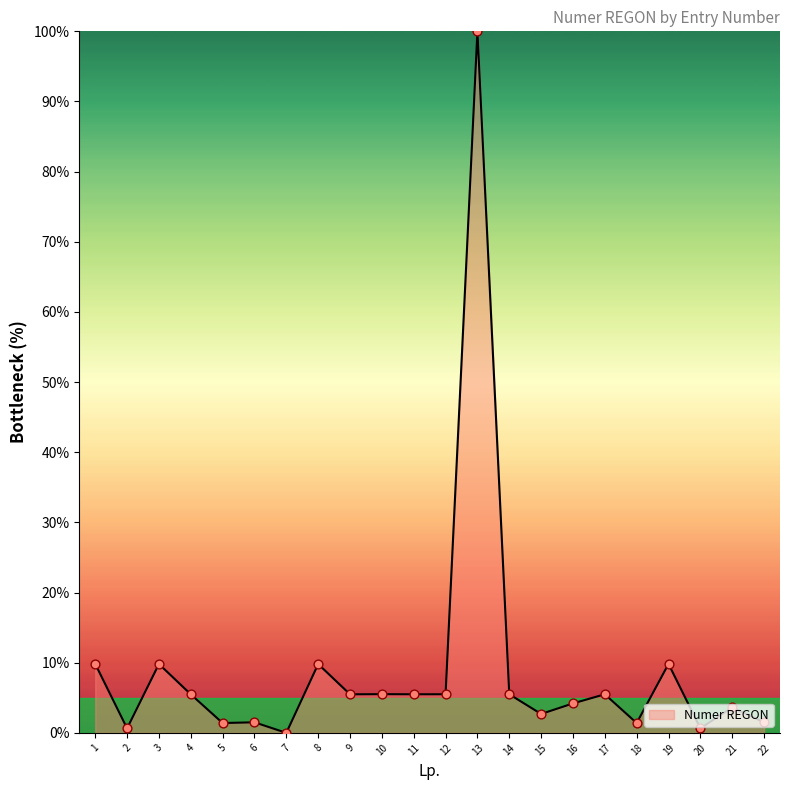

What is the change in value from 19 to 21?

-6.2